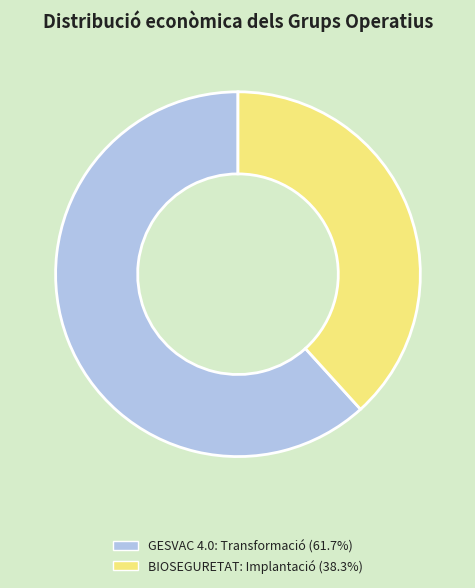

The GESVAC 4.0: Transformació slice represents 62% of the pie. True or false?

True